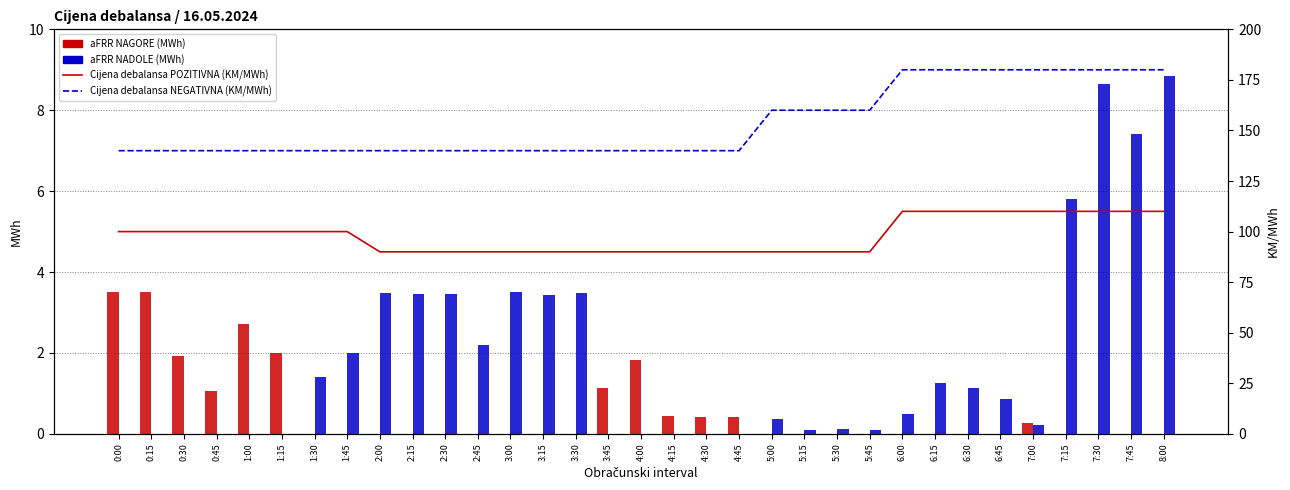

Which series has the largest total across all categories?

Cijena debalansa NEGATIVNA (KM/MWh)